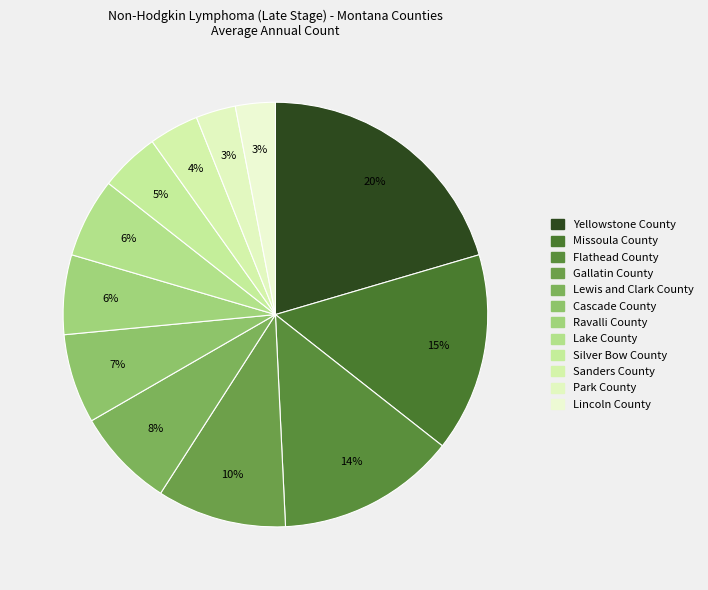

How many segments does this pie chart have?

12